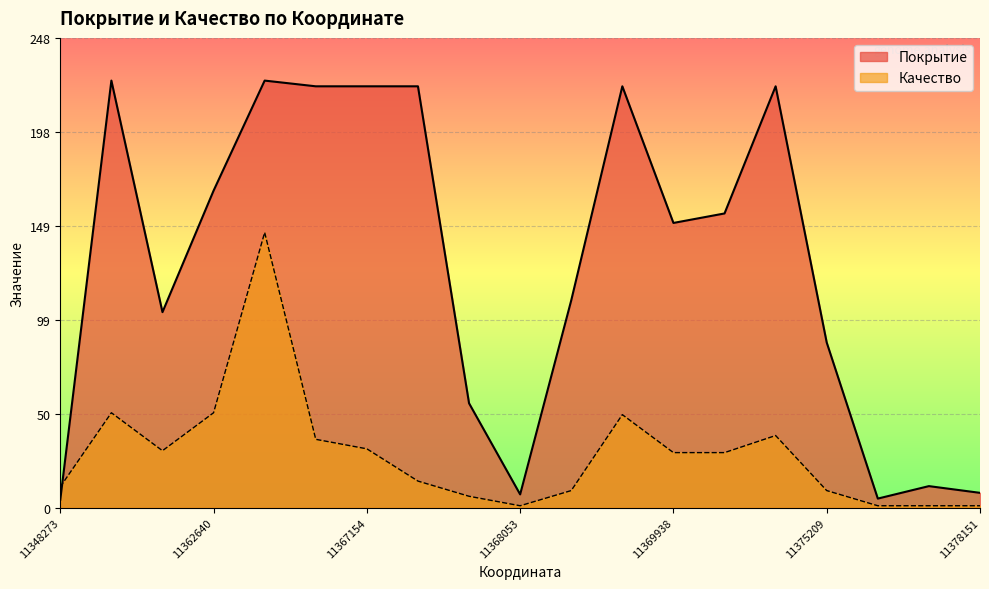

How many lines are shown in the chart?

2